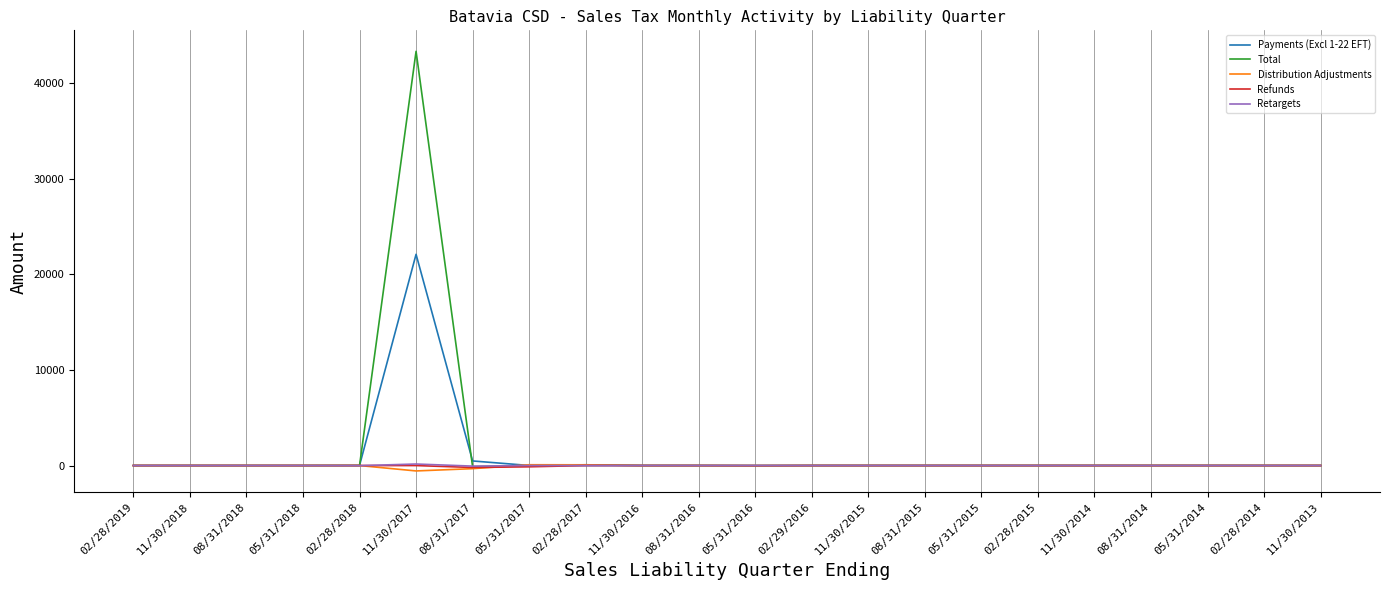

True or false: Distribution Adjustments has a value of -2.2 at 11/30/2015.

True